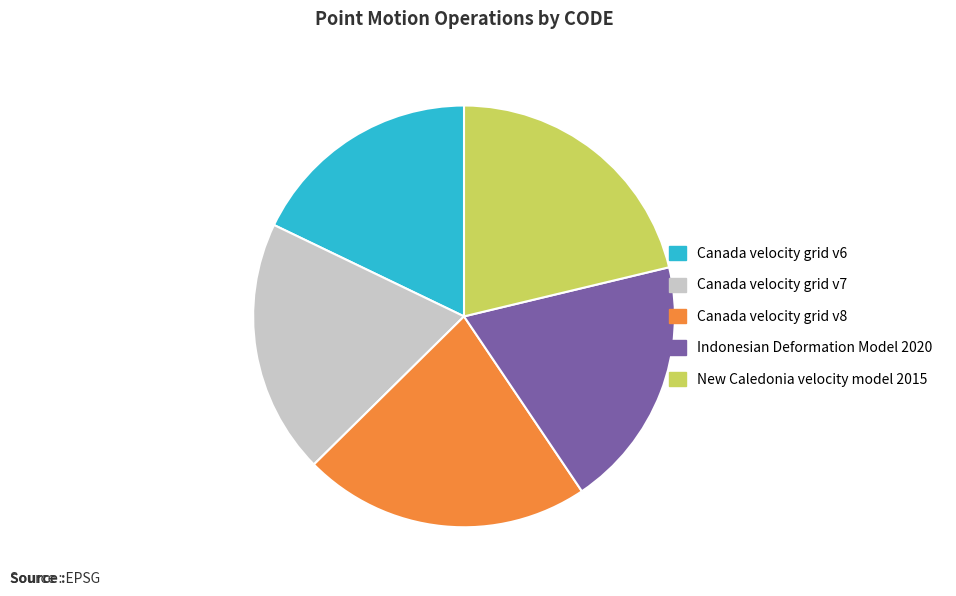

What is the smallest slice in the pie chart?

Canada velocity grid v6